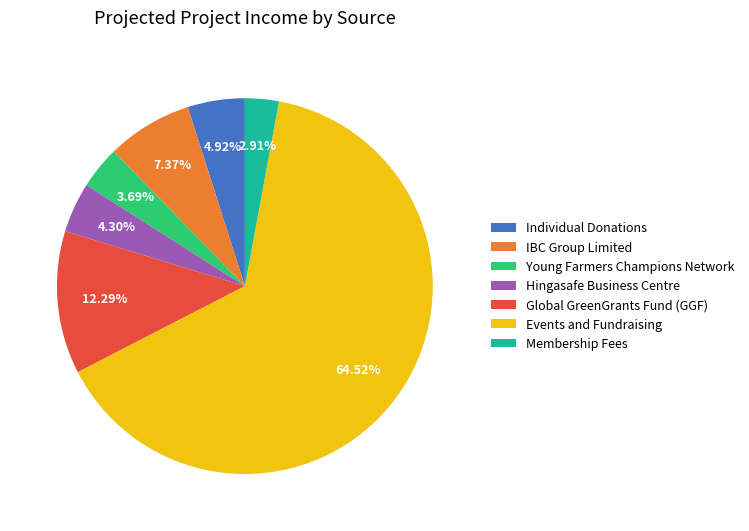

What is the ratio of the value at Young Farmers Champions Network to the value at Membership Fees?

1.3